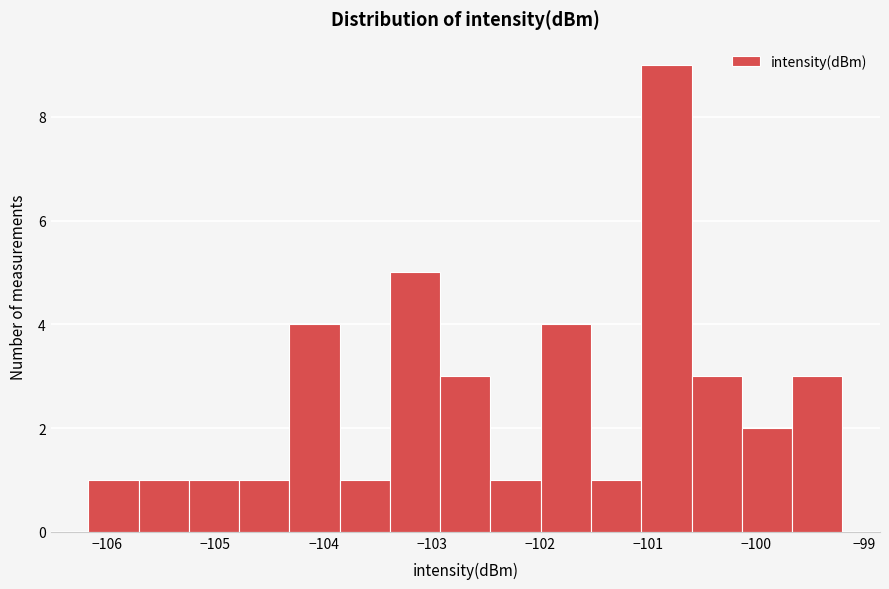

Reading left to right, list every bar in this chart as the range it spans on the x-axis followed by its height. Neither the bar edges nor the heights are printed on the chart, so give them approximately, as read against the axes.

-106.2 to -105.7: 1
-105.7 to -105.2: 1
-105.2 to -104.8: 1
-104.8 to -104.3: 1
-104.3 to -103.8: 4
-103.8 to -103.4: 1
-103.4 to -102.9: 5
-102.9 to -102.5: 3
-102.5 to -102.0: 1
-102.0 to -101.5: 4
-101.5 to -101.1: 1
-101.1 to -100.6: 9
-100.6 to -100.1: 3
-100.1 to -99.7: 2
-99.7 to -99.2: 3